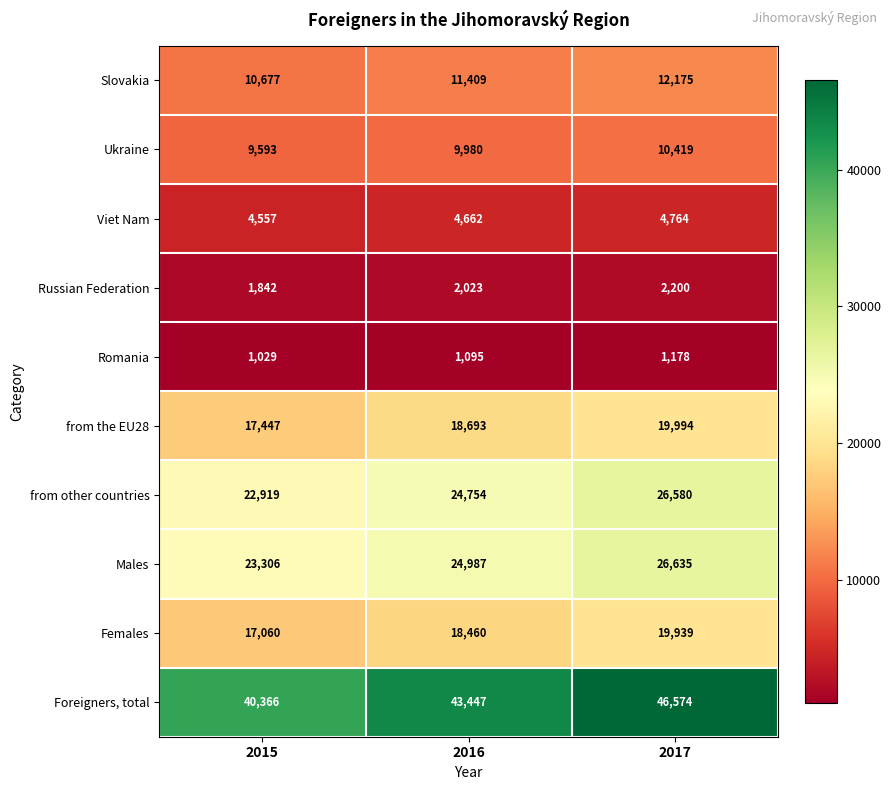

At how many categories does at least one series exceed 42602?

2